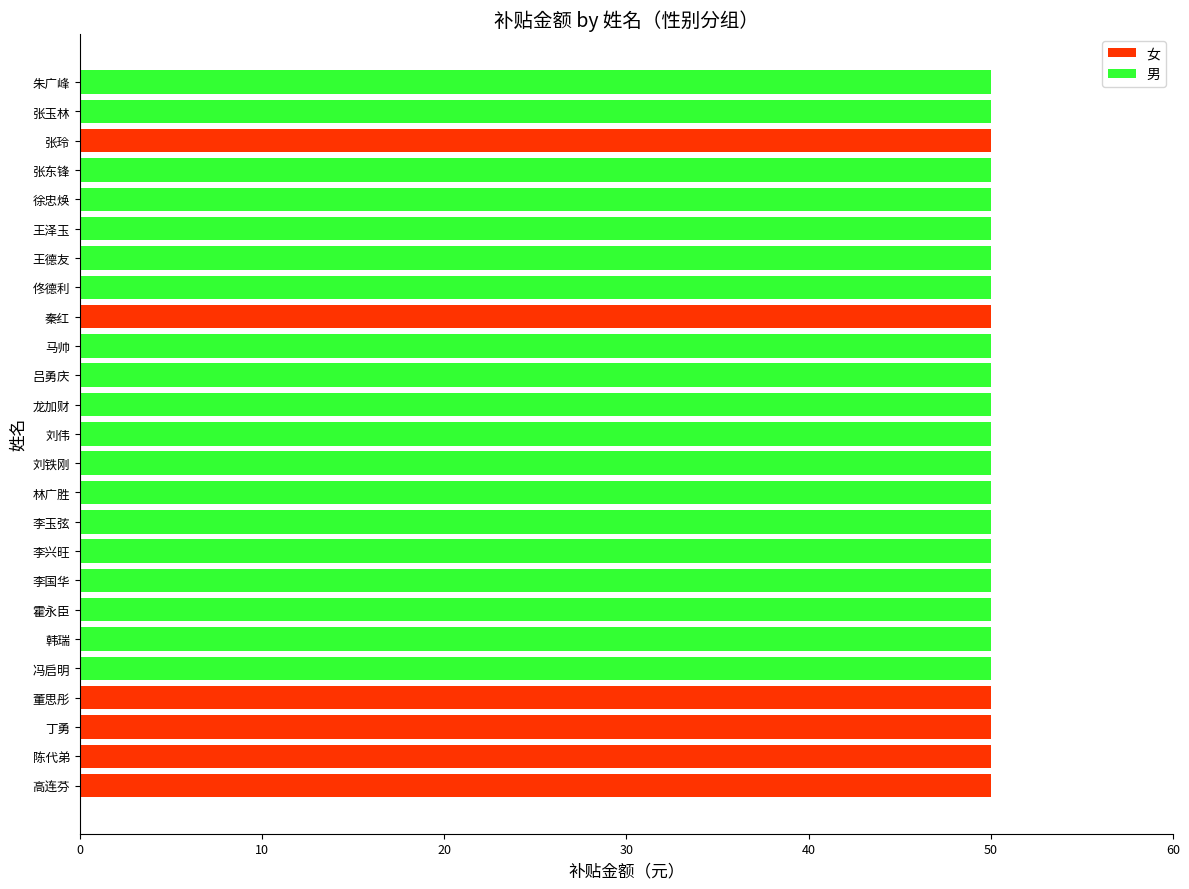

What is the total value across all series at 马帅?

50